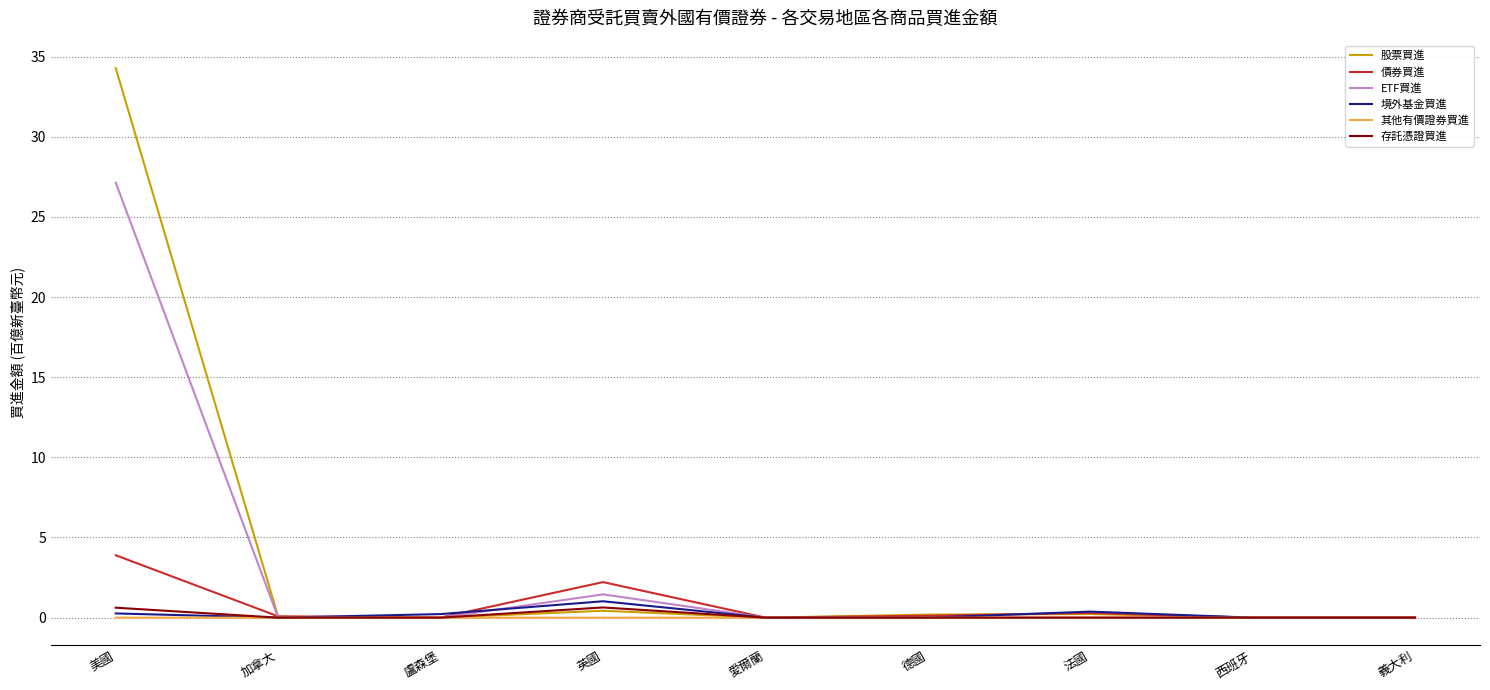

Between 美國 and 西班牙, which series saw the biggest shift?

股票買進